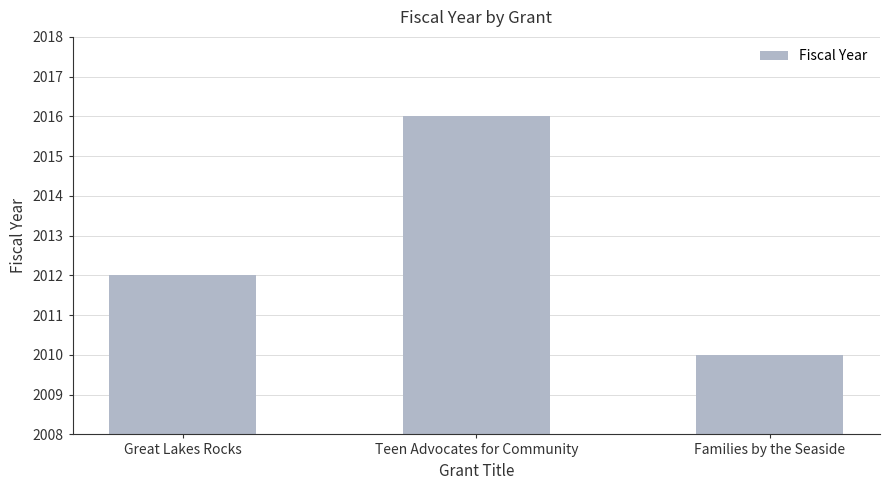

Between Teen Advocates for Community and Families by the Seaside, which is larger?

Teen Advocates for Community